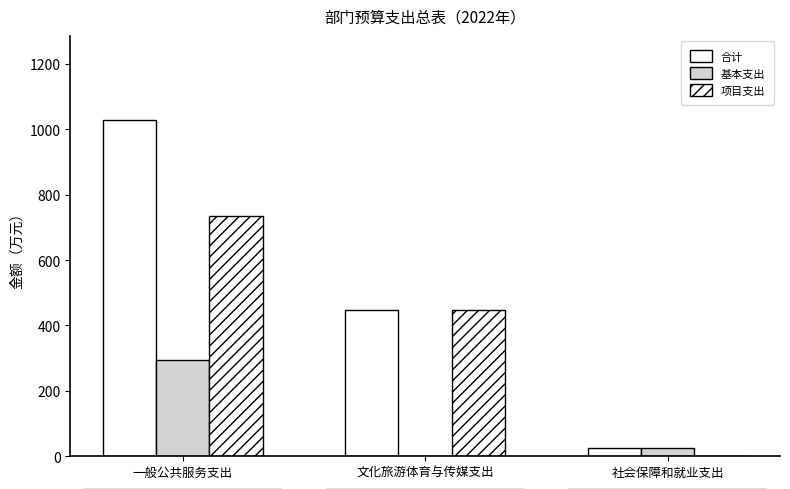

What is the value of the 合计 bar at the 3rd from the left?

23.9